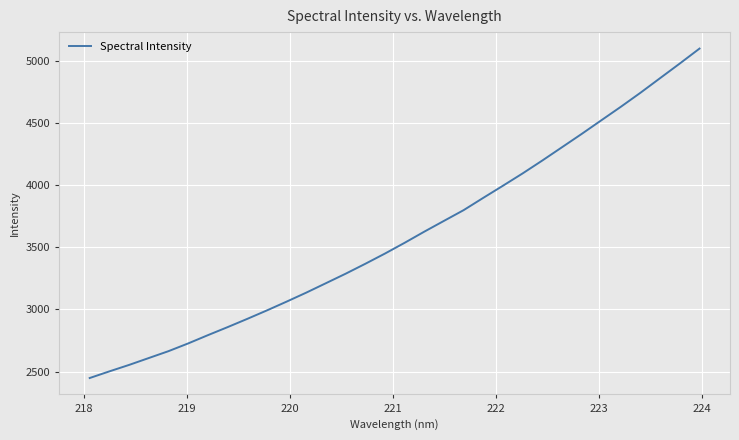

What is the average value?

3593.1